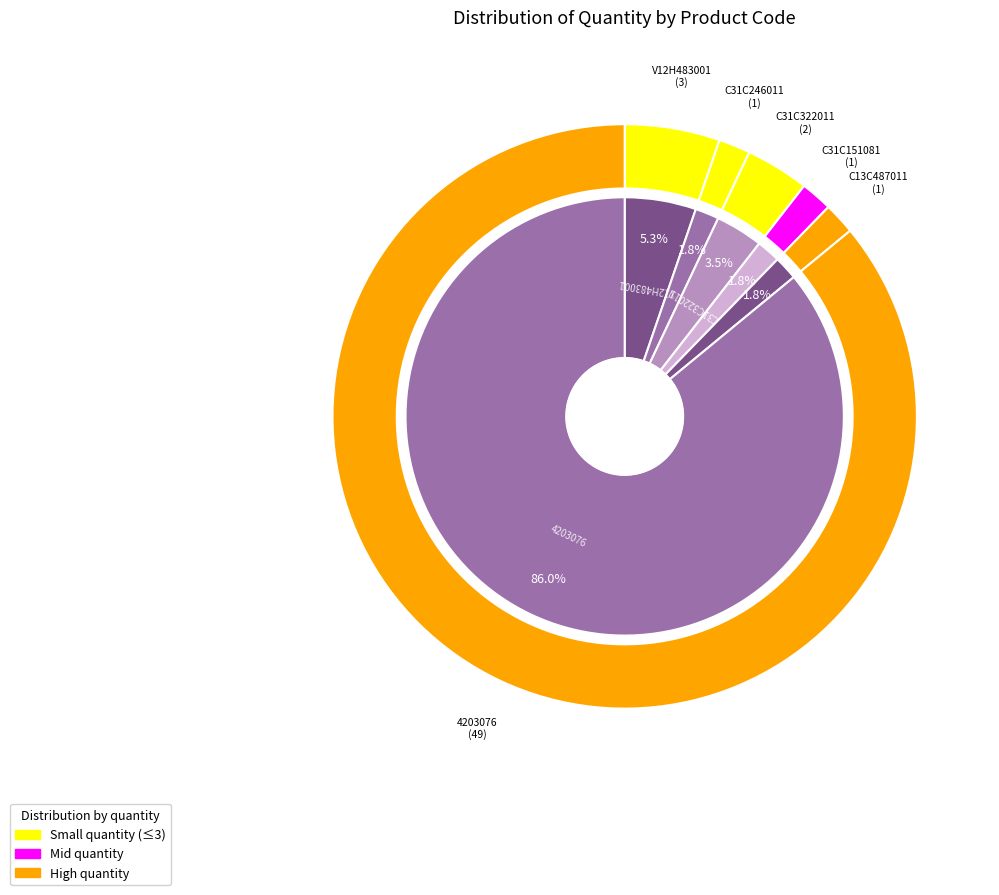

To the nearest percent, what is the difference between the 4203076 and V12H483001 slice percentages?

81%